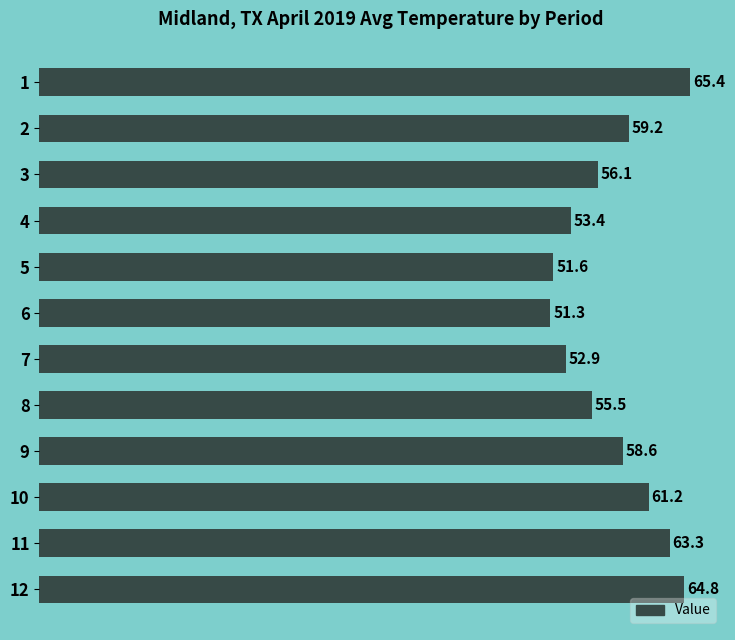

What is the sum of the values at 3 and 7?

109.0